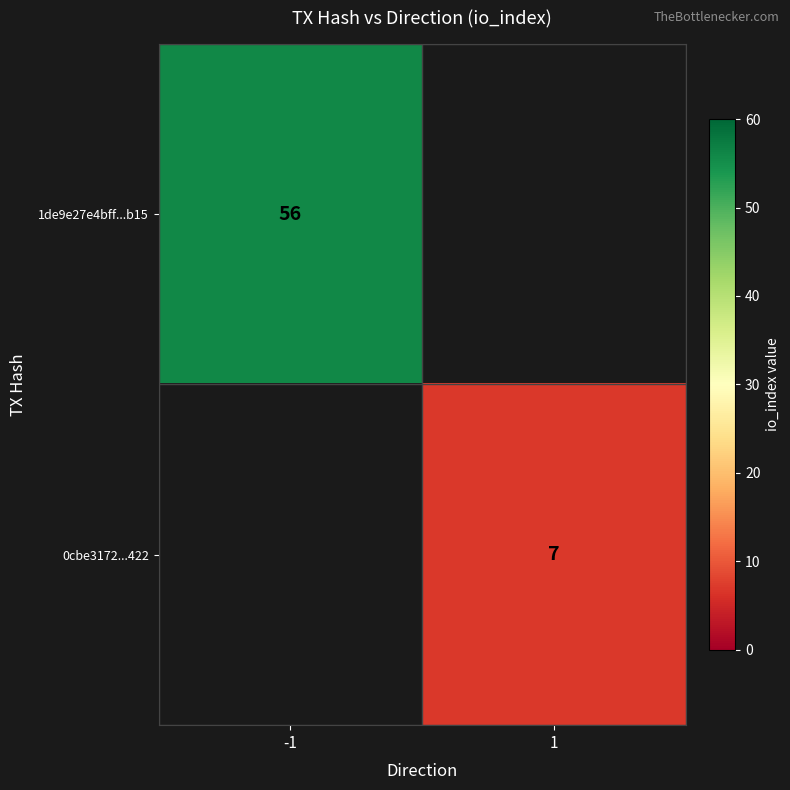

Is it true that 0cbe3172...422 equals 5 at 1?

False